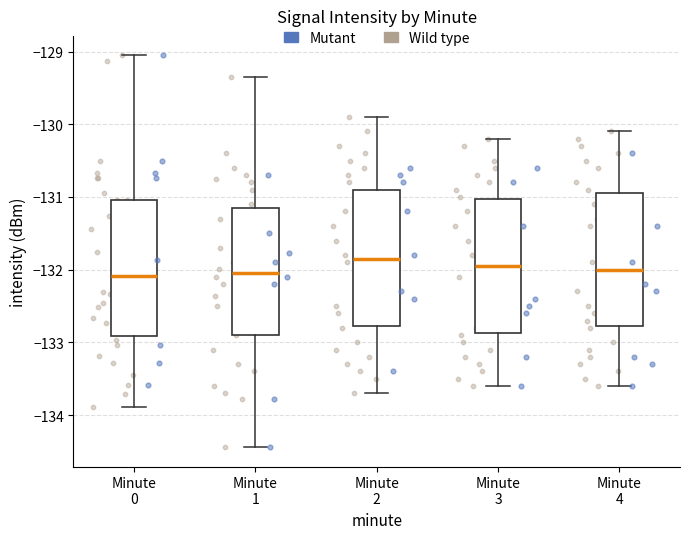

Where does the lower whisker of the box for Minute 1 end on the y-axis? The values are not printed on the chart, so give them approximately, as read against the axis.

-134.4